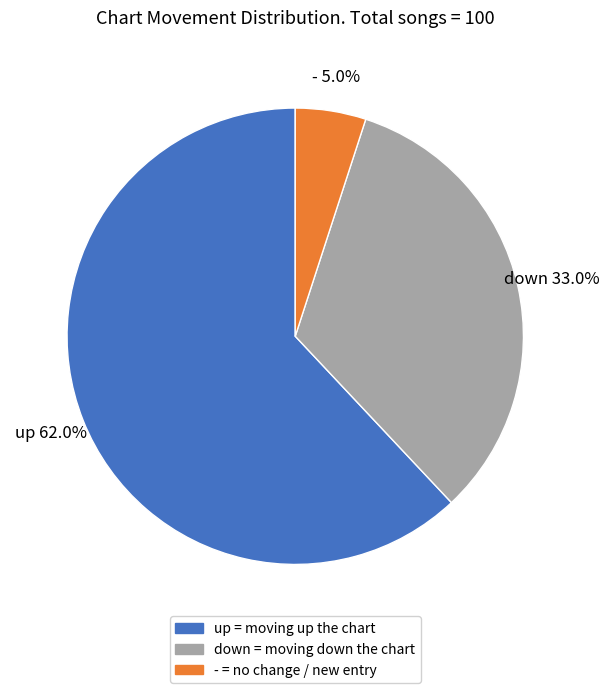

The - slice represents 16% of the pie. True or false?

False